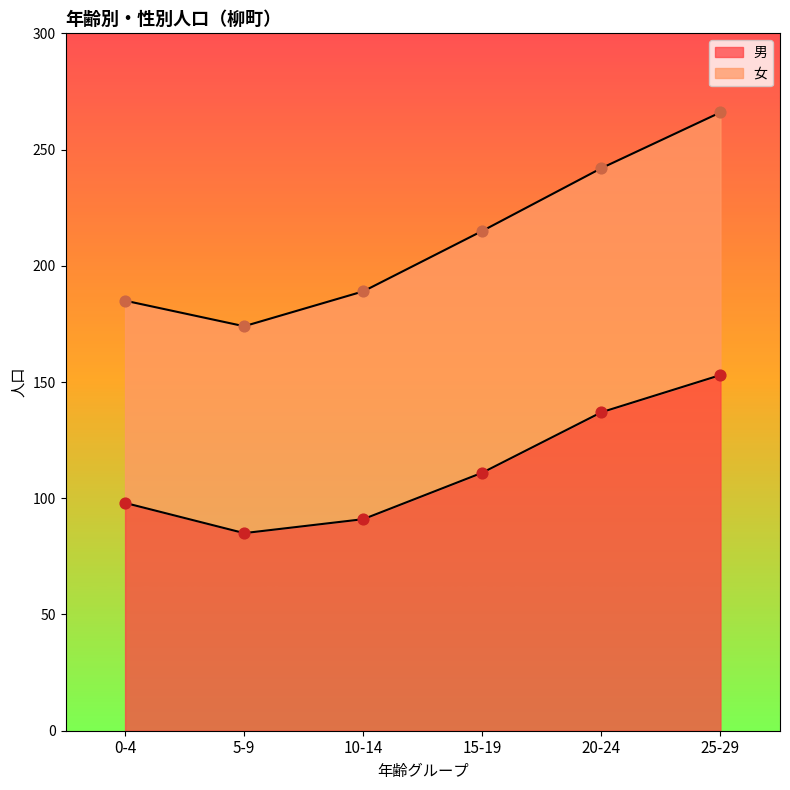

What is the change in value from 5-9 to 15-19?

+26